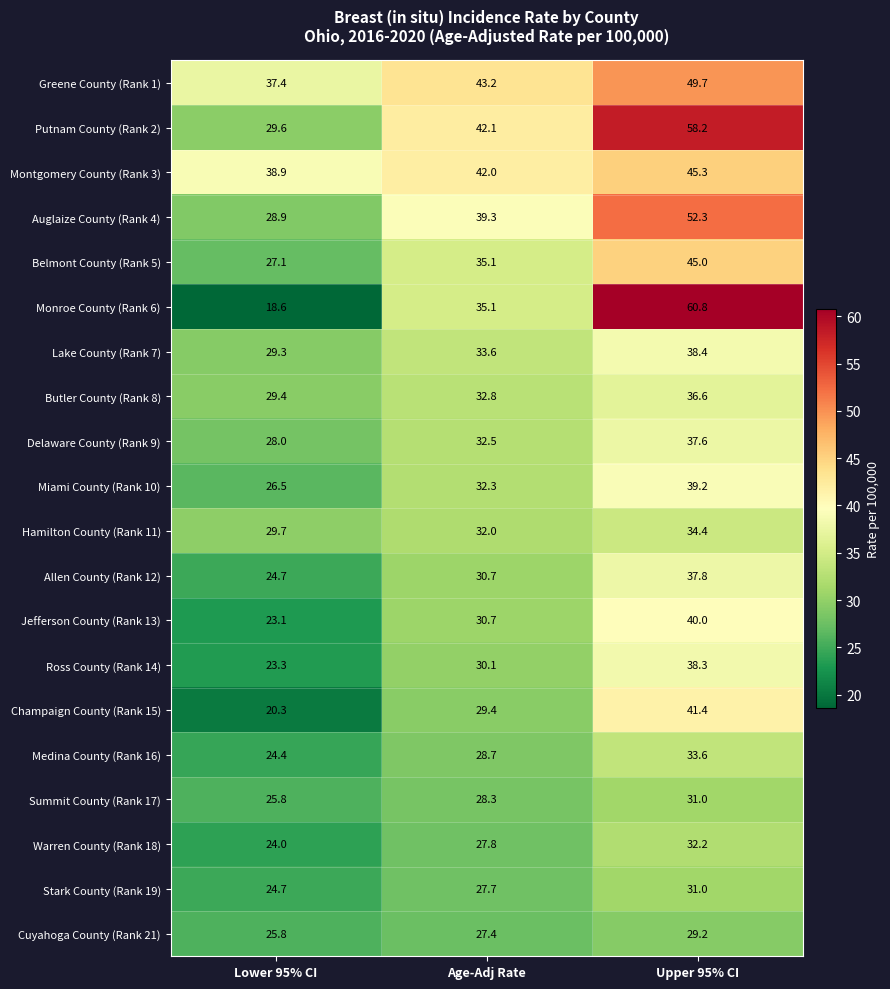

What is the lowest value of the Monroe County (Rank 6) series?

18.6